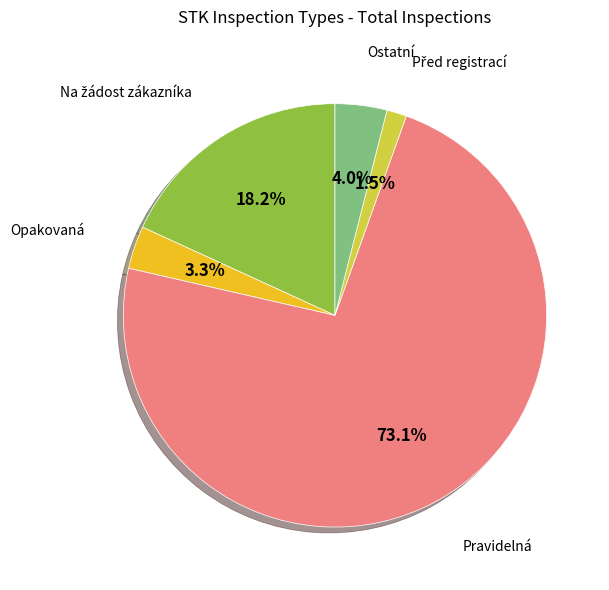

Which has a higher value, Ostatní or Pravidelná?

Pravidelná